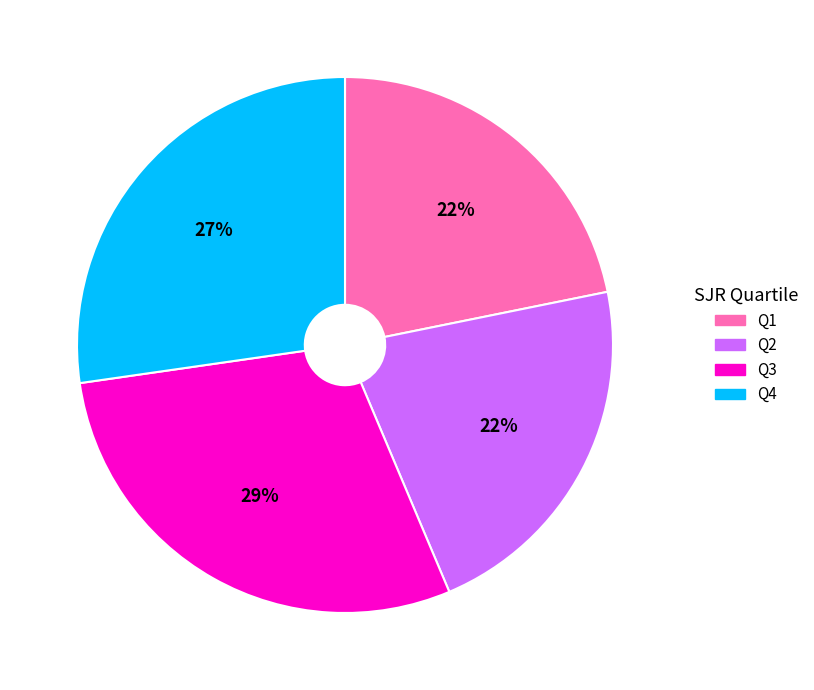

Does any single category account for the majority?

No